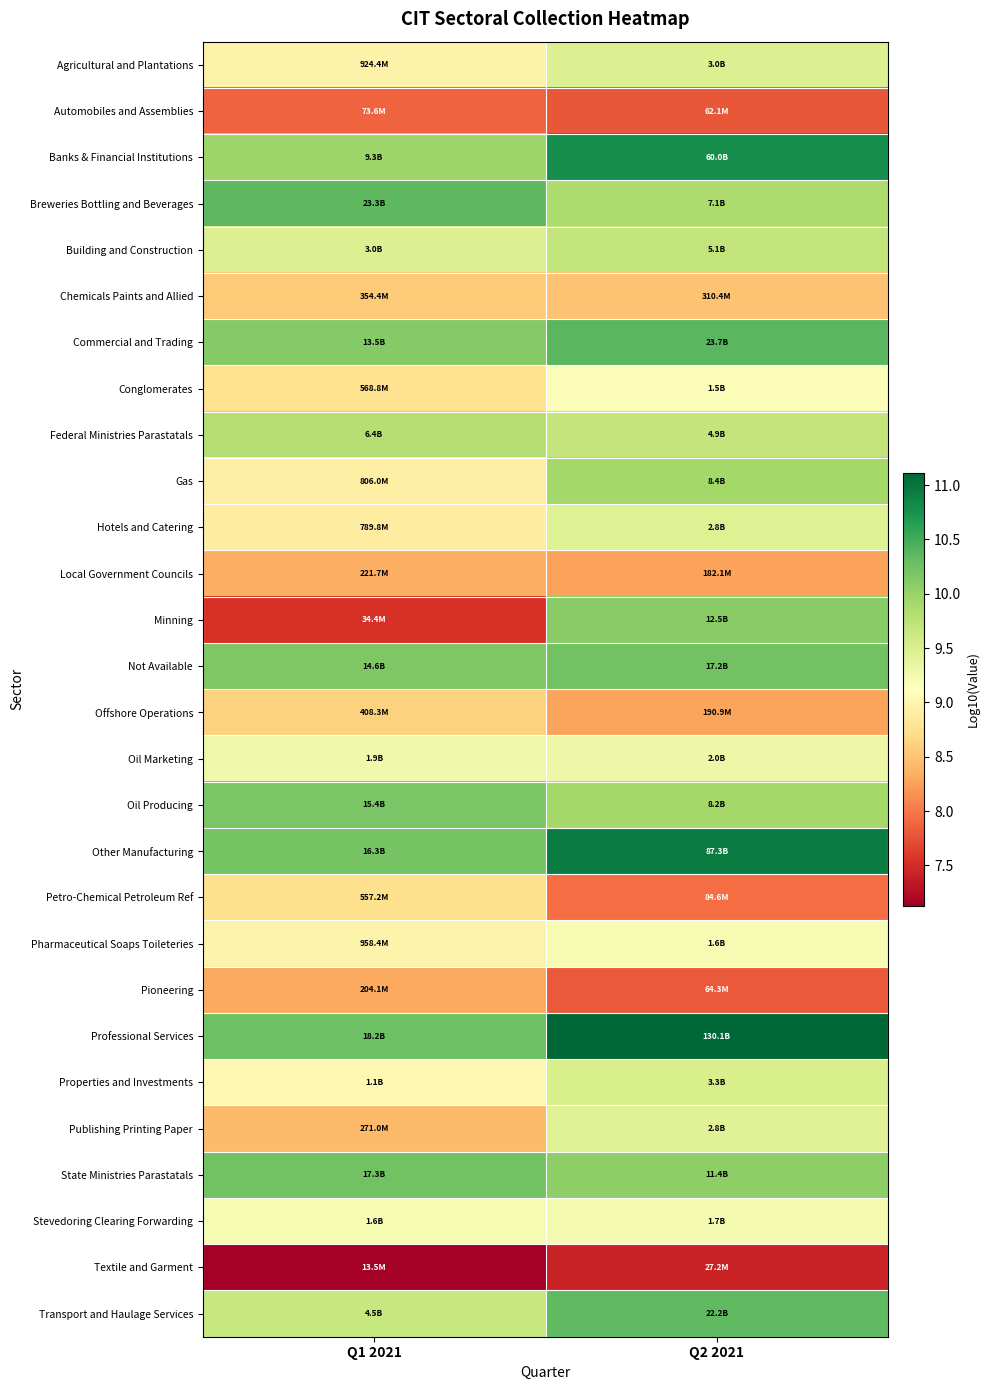

Count the number of categories in the chart.

2